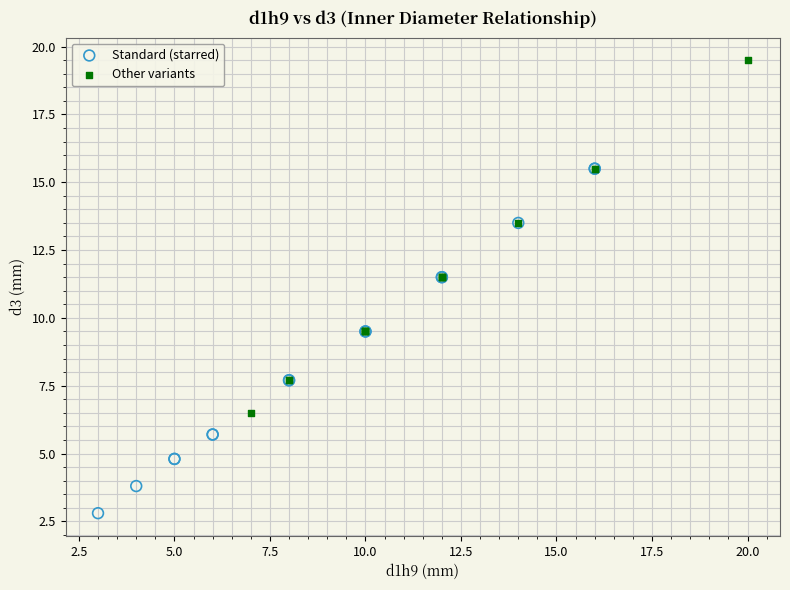

Which series reaches the maximum Y coordinate?

Other variants